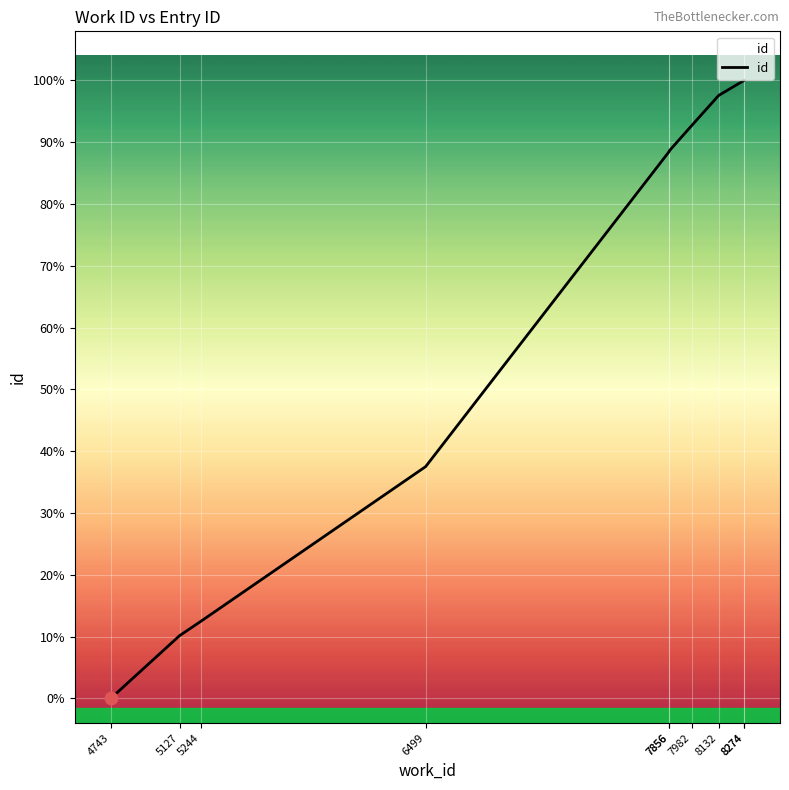

Approximately how many times larger is the value at 7856 compared to 7982?

1.0